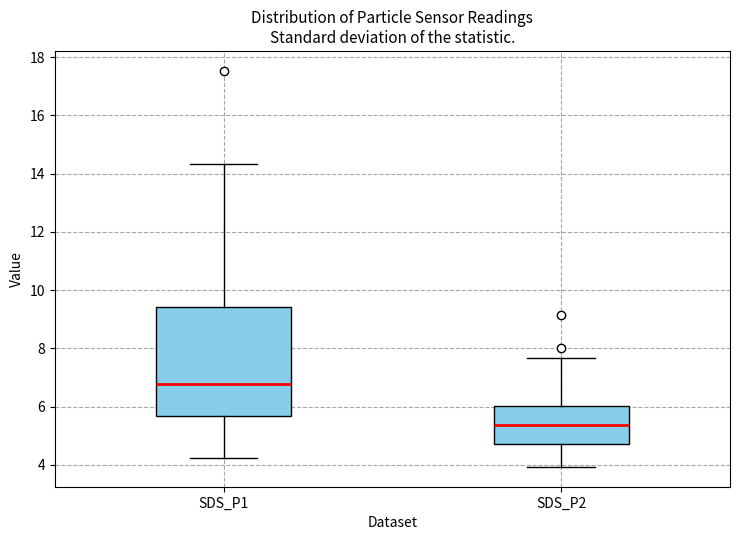

Reading left to right, transcribe this box plot: for each box, give where its median line is, the range the box spans, and where its two whiskers end, as read against the y-axis. The values are not printed on the chart, so give them approximately, as read against the axis.

SDS_P1: median 6.8, box 5.6 to 9.4, whiskers 4.2 to 14.4
SDS_P2: median 5.4, box 4.8 to 6.0, whiskers 4.0 to 7.6